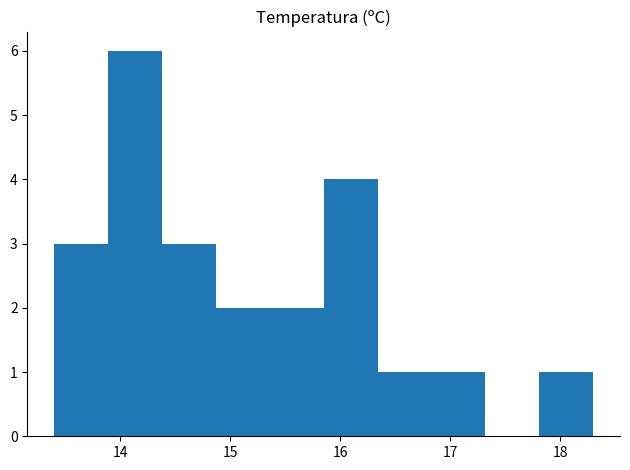

Reading left to right, list every bar in this chart as the range it spans on the x-axis followed by its height. Neither the bar edges nor the heights are printed on the chart, so give them approximately, as read against the axes.

13.40 to 13.89: 3
13.89 to 14.38: 6
14.38 to 14.87: 3
14.87 to 15.36: 2
15.36 to 15.85: 2
15.85 to 16.34: 4
16.34 to 16.83: 1
16.83 to 17.32: 1
17.32 to 17.81: 0
17.81 to 18.30: 1